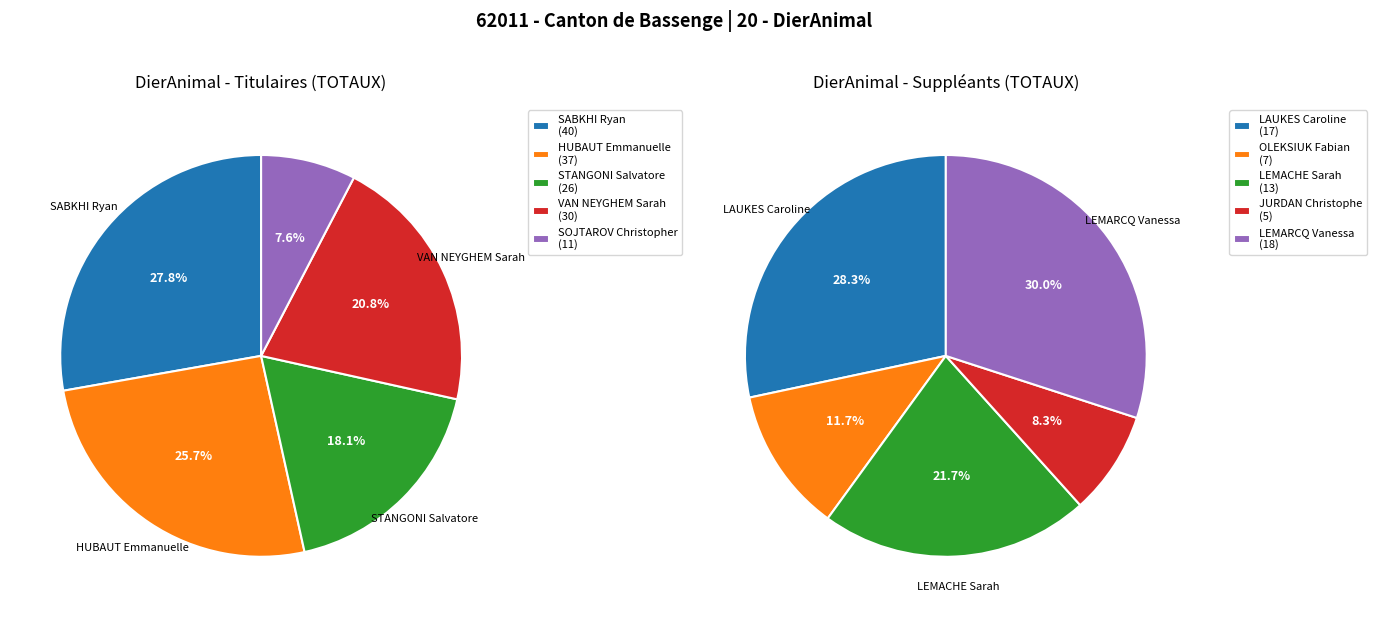

The SOJTAROV Christopher slice represents 8% of the pie. True or false?

True